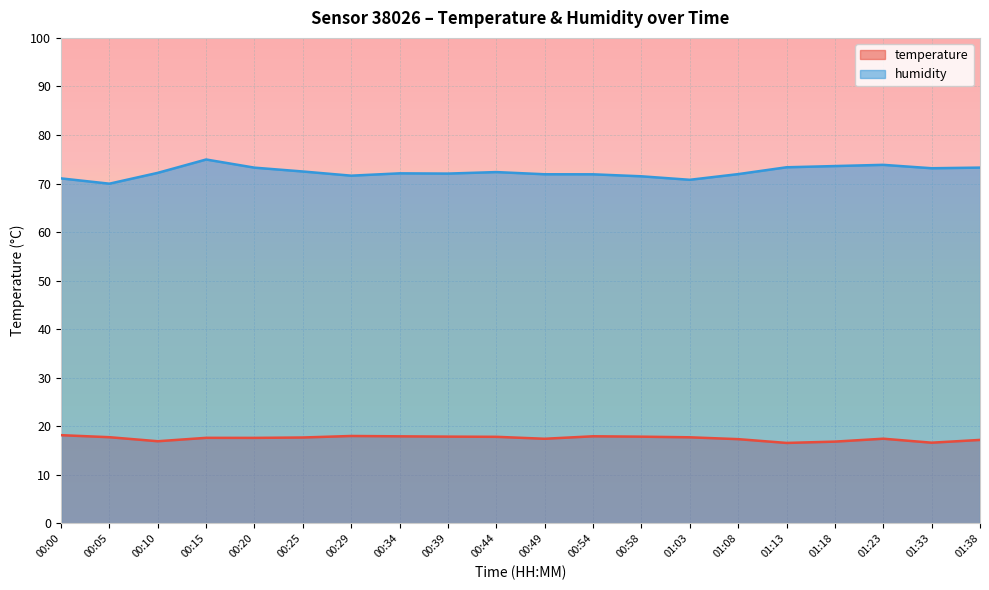

Which series has the widest spread of values?

humidity